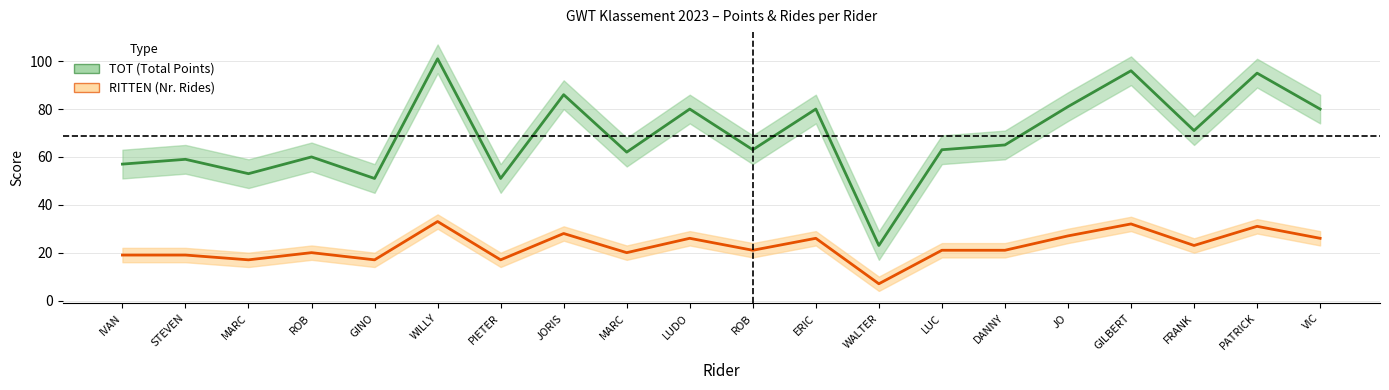

What position from the left is BLONDELLE IVAN?

1